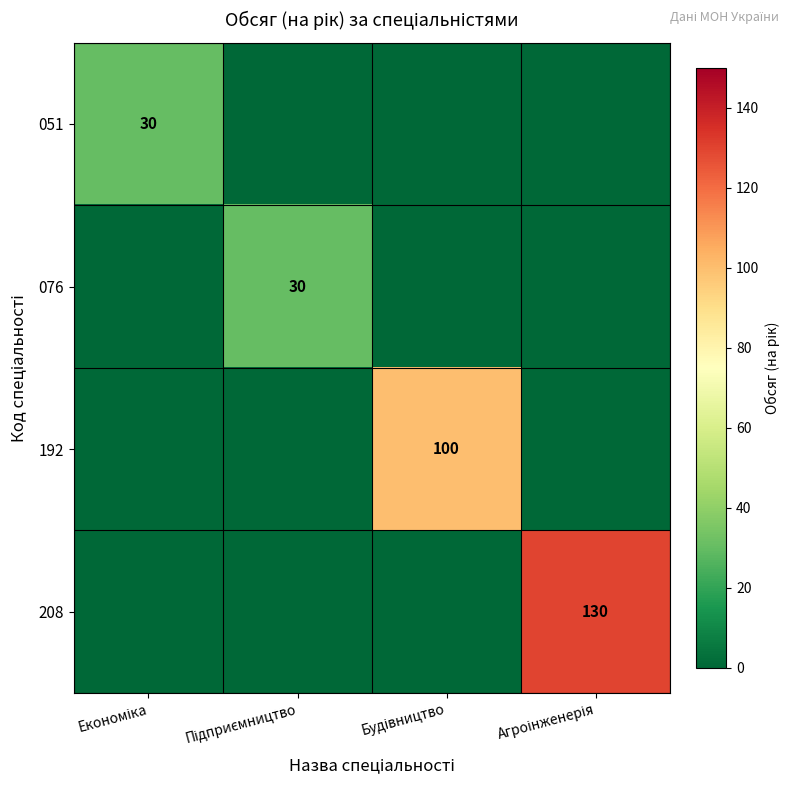

Rank the series at Агроінженерія from lowest to highest value.

051, 076, 192, 208